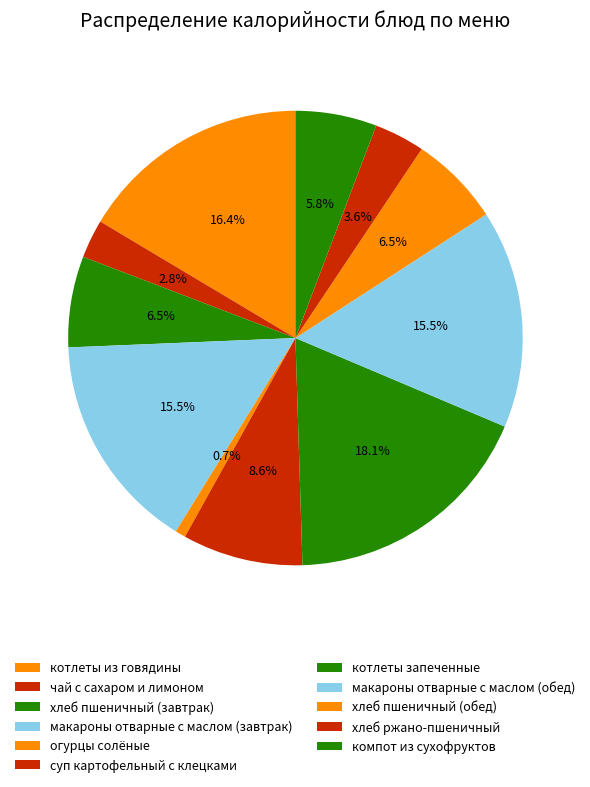

To the nearest percent, what is the combined percentage of хлеб пшеничный (завтрак) and чай с сахаром и лимоном?

9%